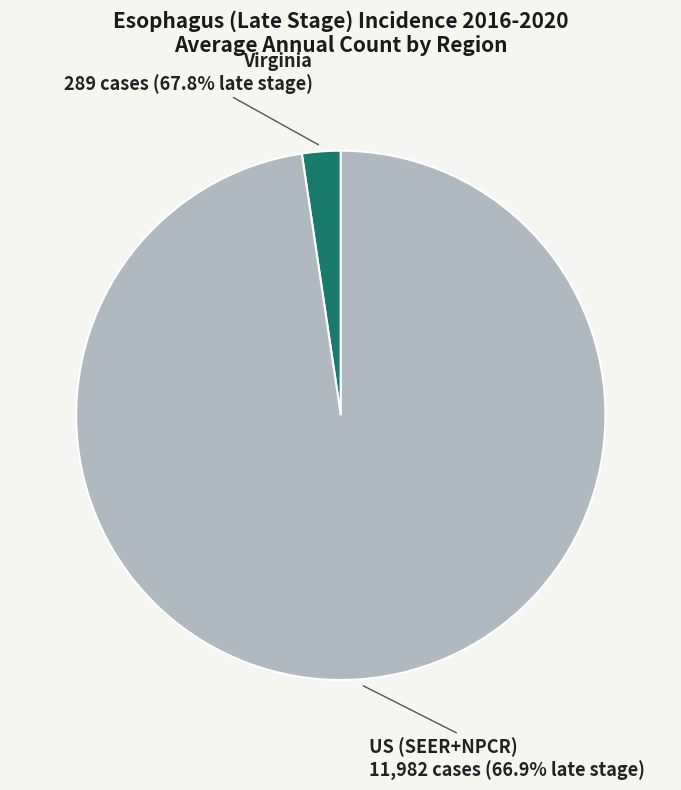

Which slice represents more than half of the pie?

US (SEER+NPCR)